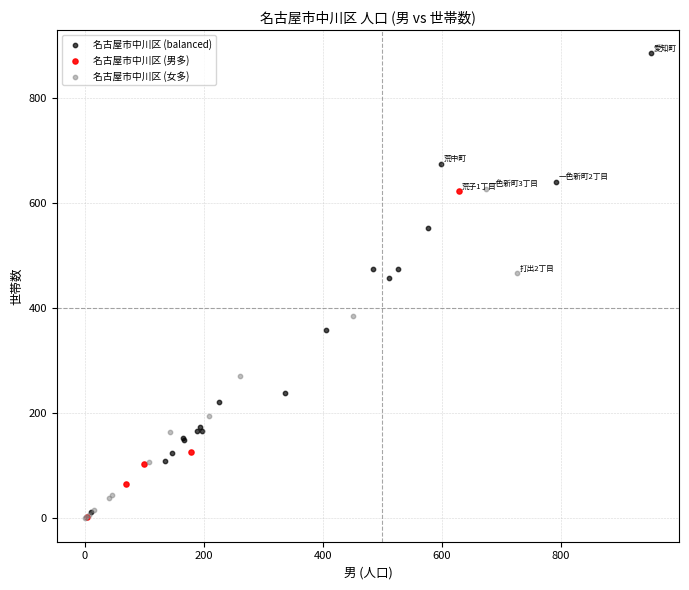

Which series contains the highest Y value?

名古屋市中川区 (balanced)